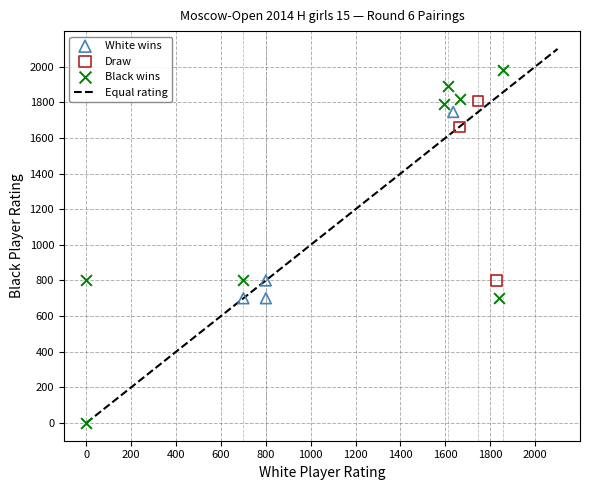

Which series reaches the minimum Y coordinate?

Black wins